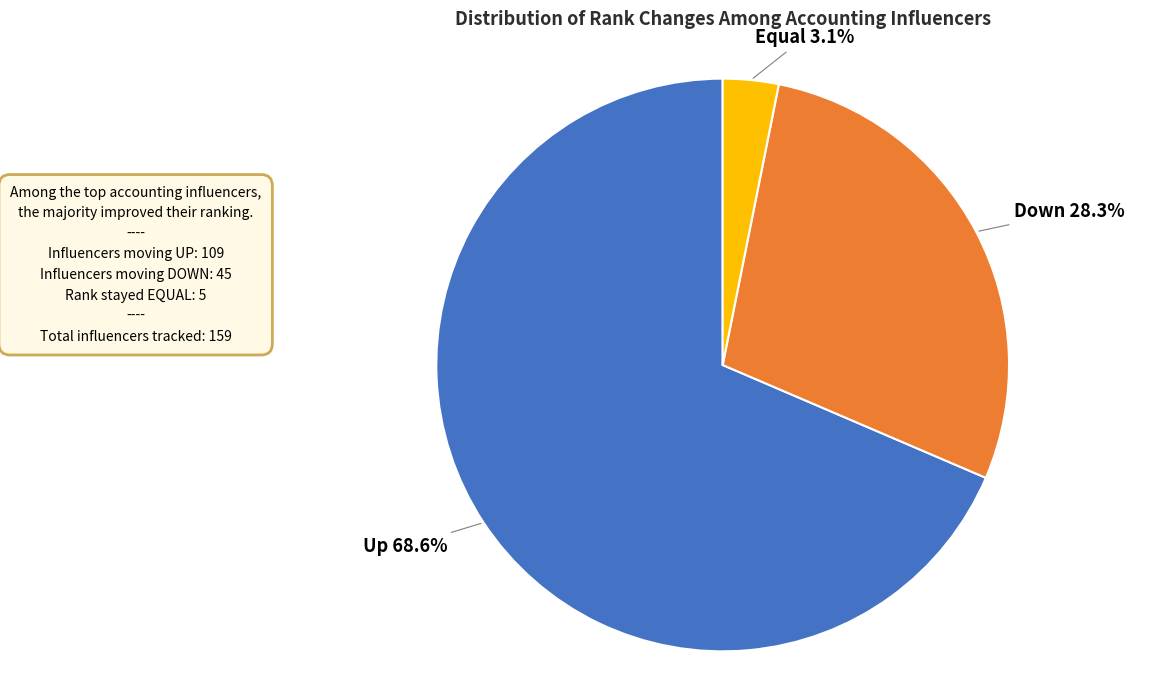

Does any single category account for the majority?

Yes